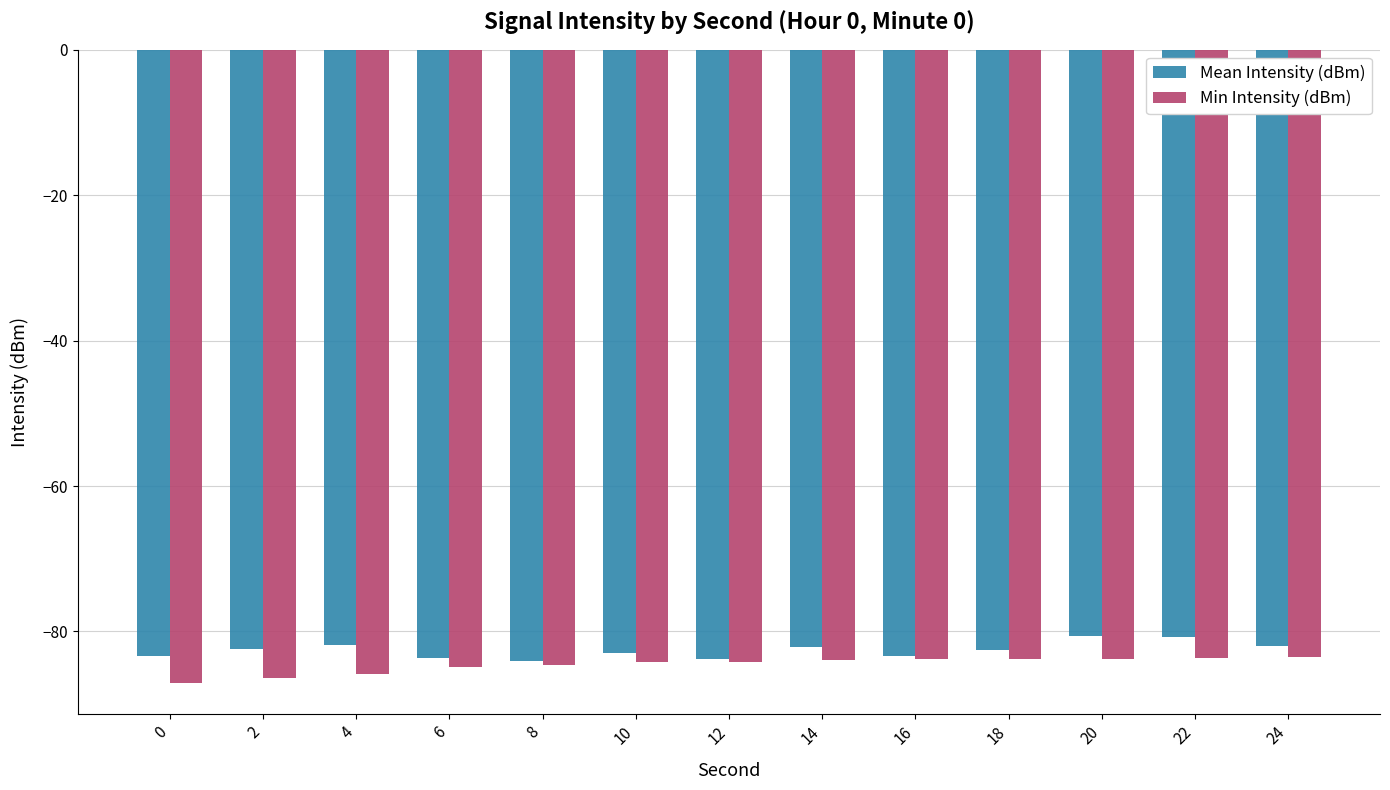

What is the difference between the maximum and minimum values in the Min Intensity (dBm) series?

3.5